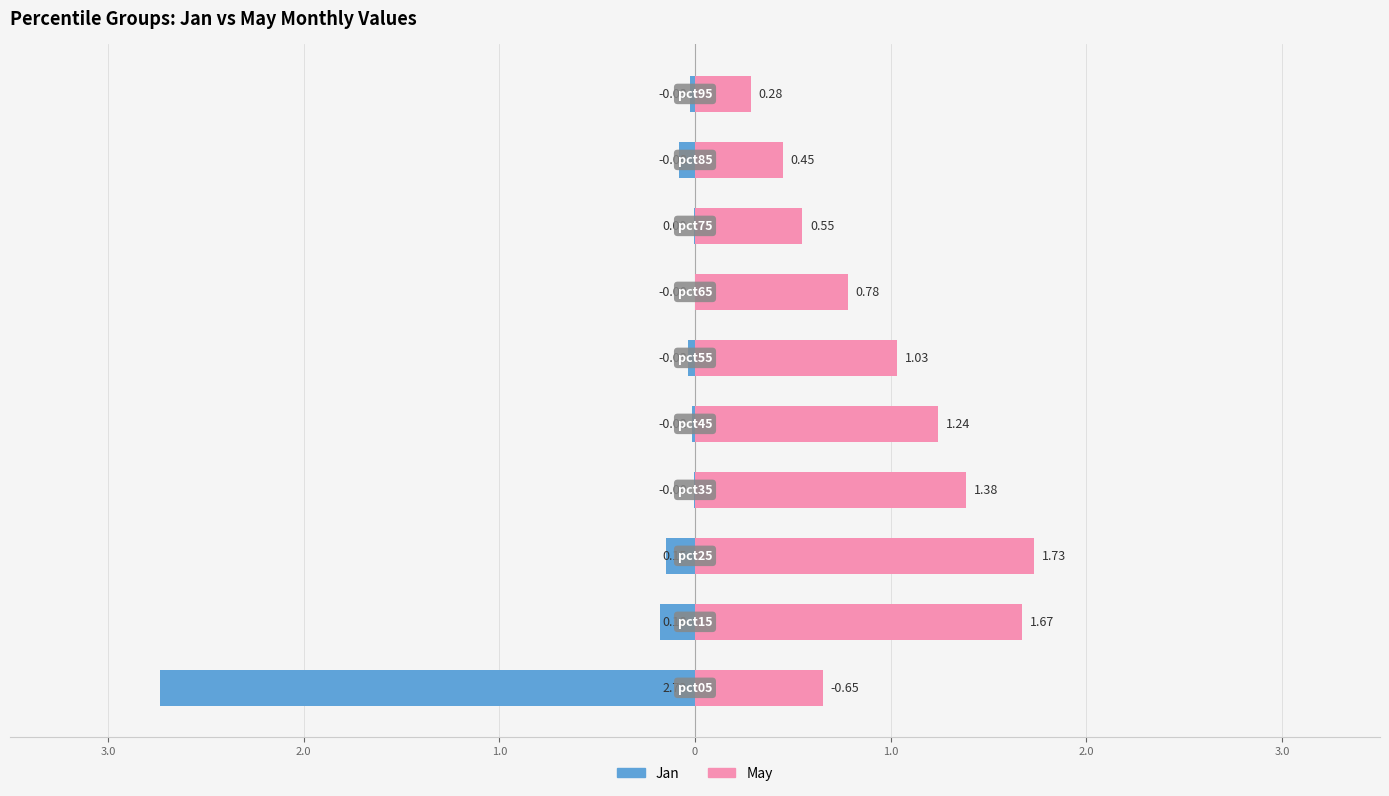

Does the chart contain stacked bars?

No